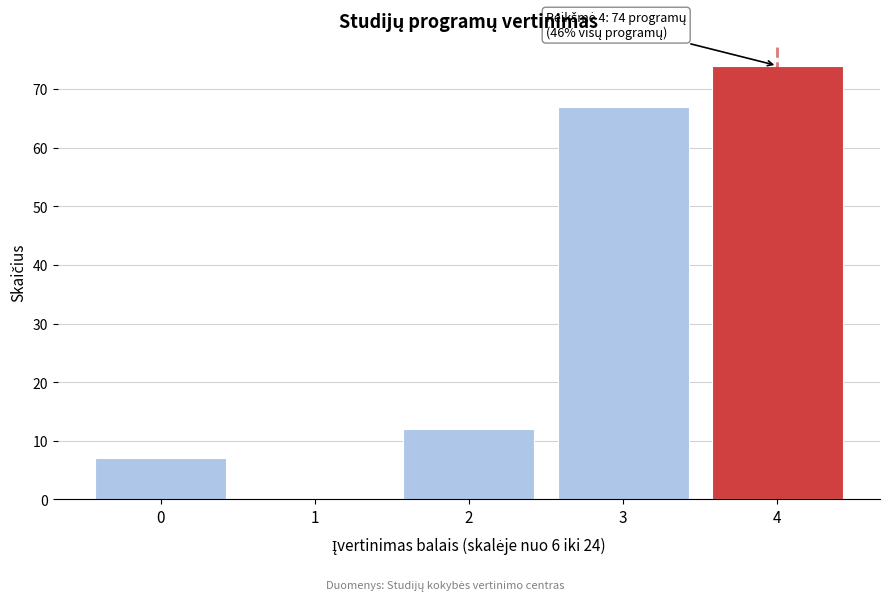

Reading left to right, extract all data points from this chart.

0=7	1=0	2=12	3=67	4=74